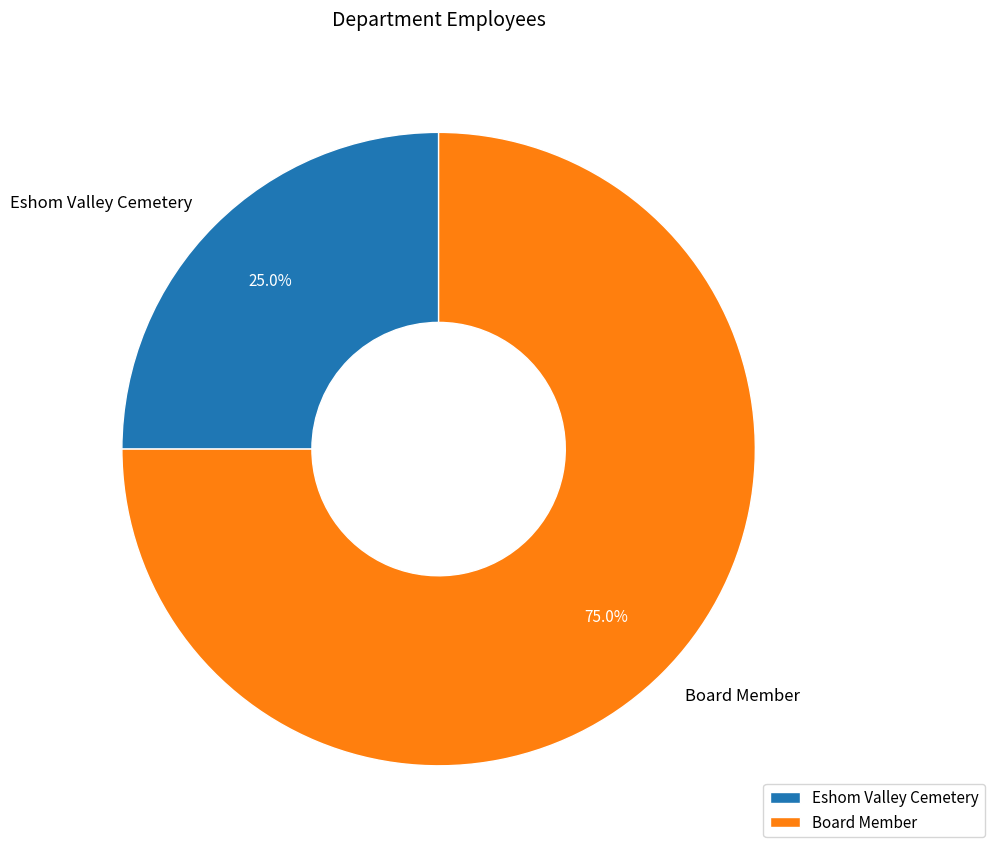

Between Eshom Valley Cemetery and Board Member, which is larger?

Board Member